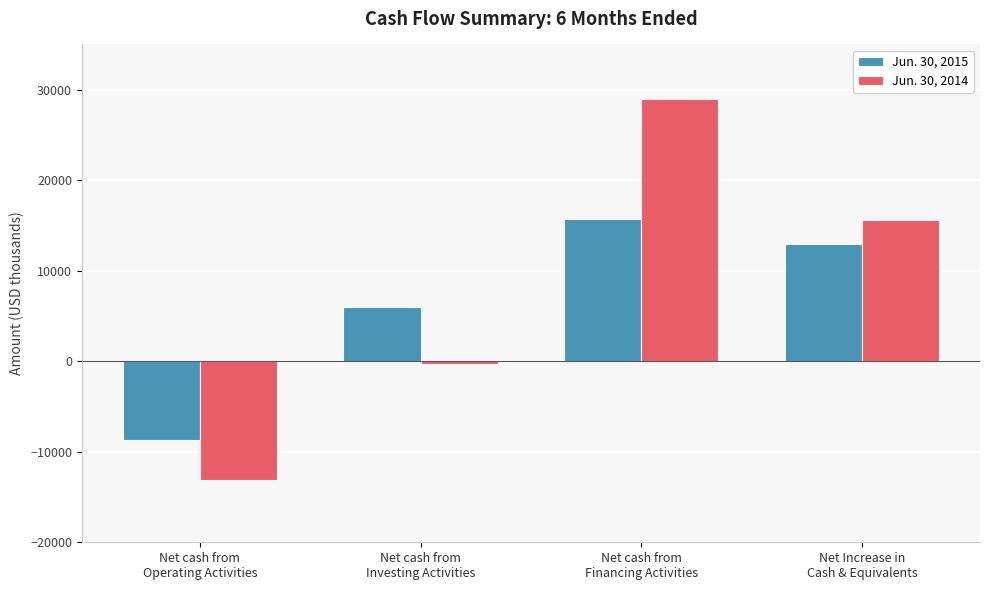

List the series in order of their overall mean, lowest first.

Jun. 30, 2015, Jun. 30, 2014